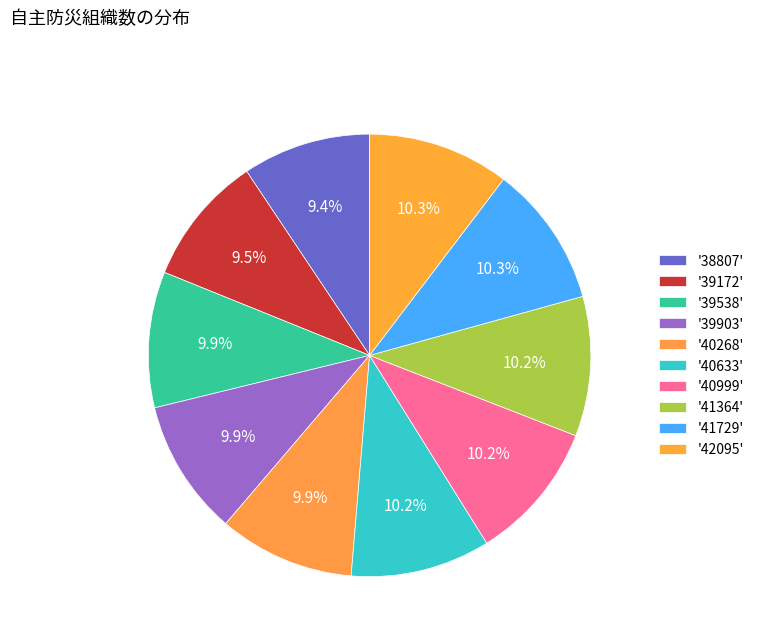

Count the number of slices in the pie.

10